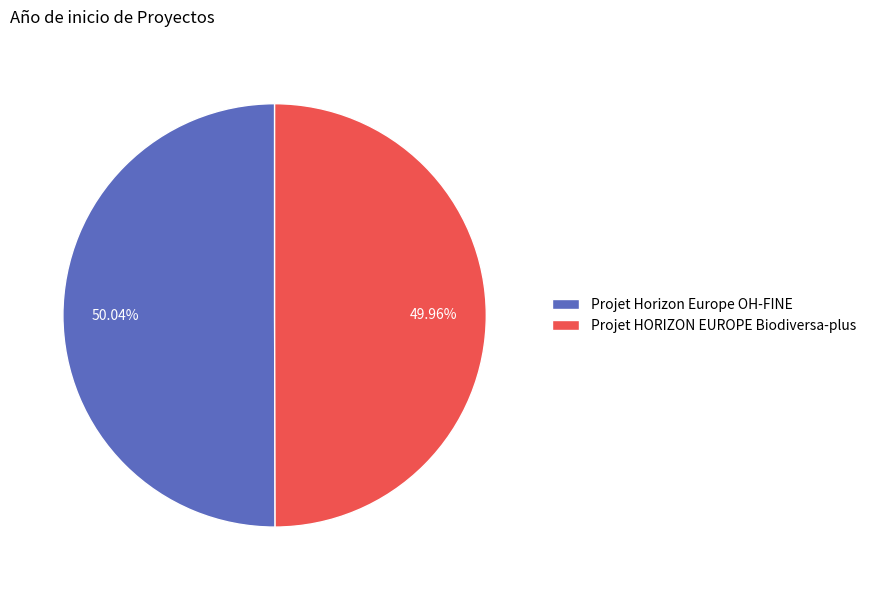

Approximately how many times larger is the value at Projet Horizon Europe OH-FINE compared to Projet HORIZON EUROPE Biodiversa-plus?

1.0